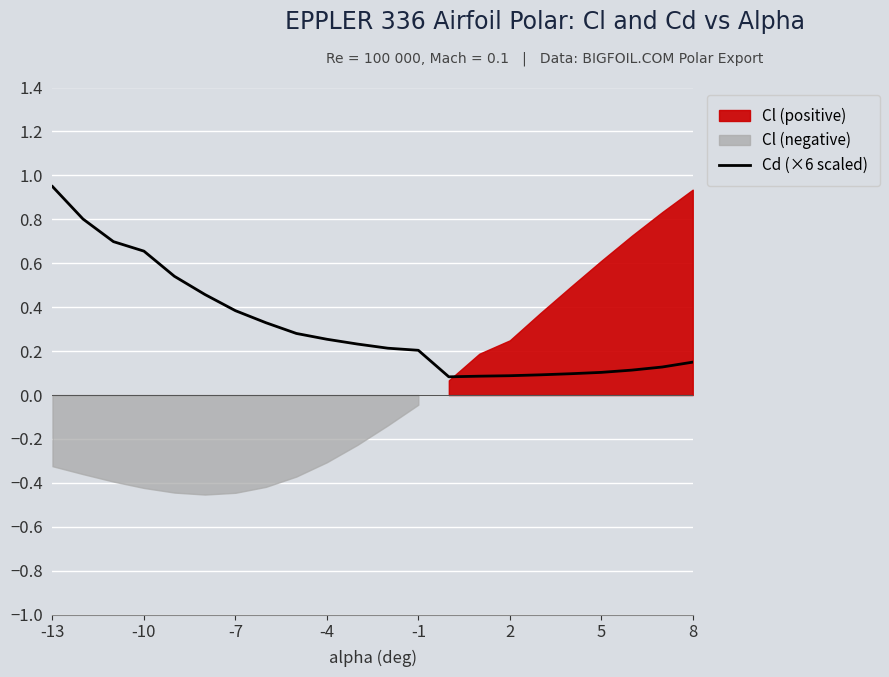

How many points are lower than both their immediate neighbors (excluding endpoints)?

1